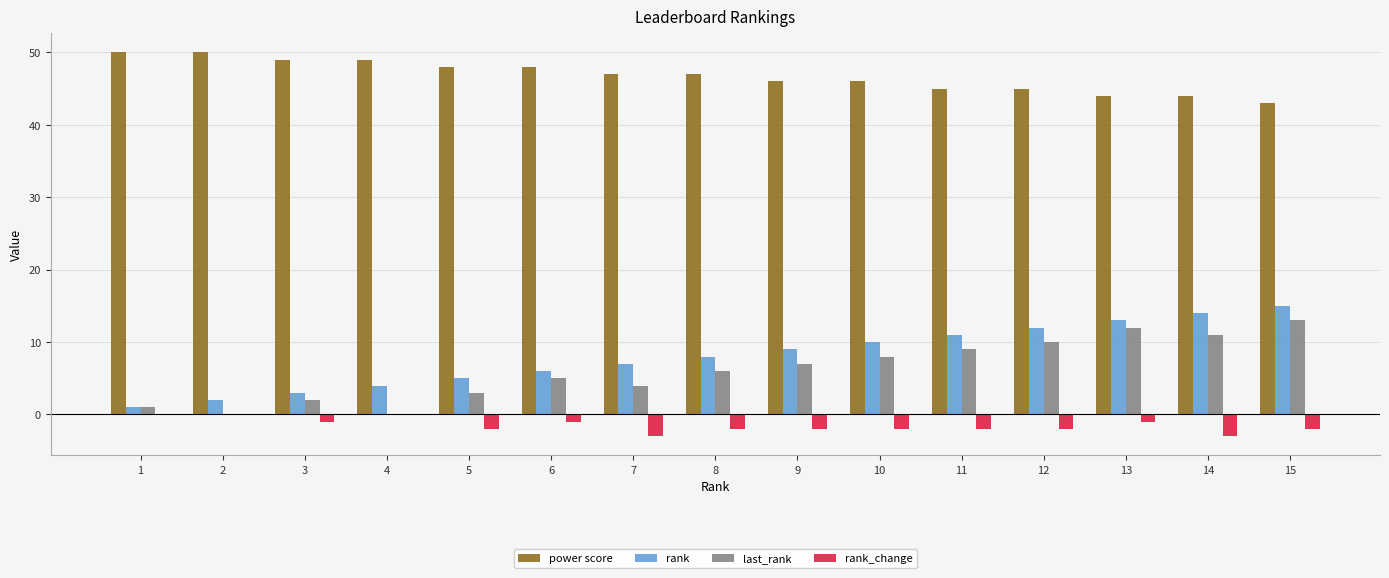

Is it true that last_rank equals 0 at 2?

True